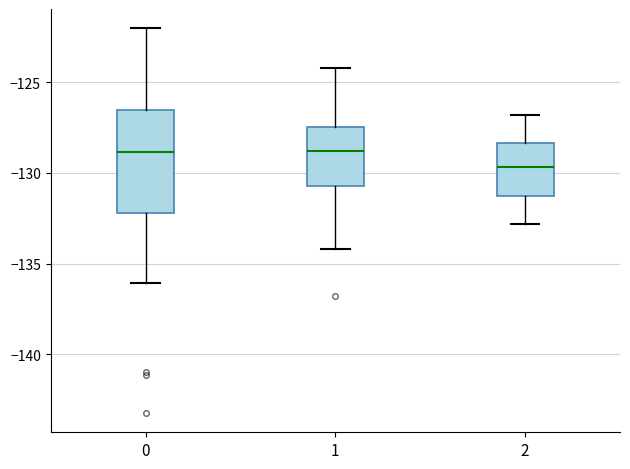

Where does the lower whisker of the box at x = 0 end on the y-axis? The values are not printed on the chart, so give them approximately, as read against the axis.

-136.0